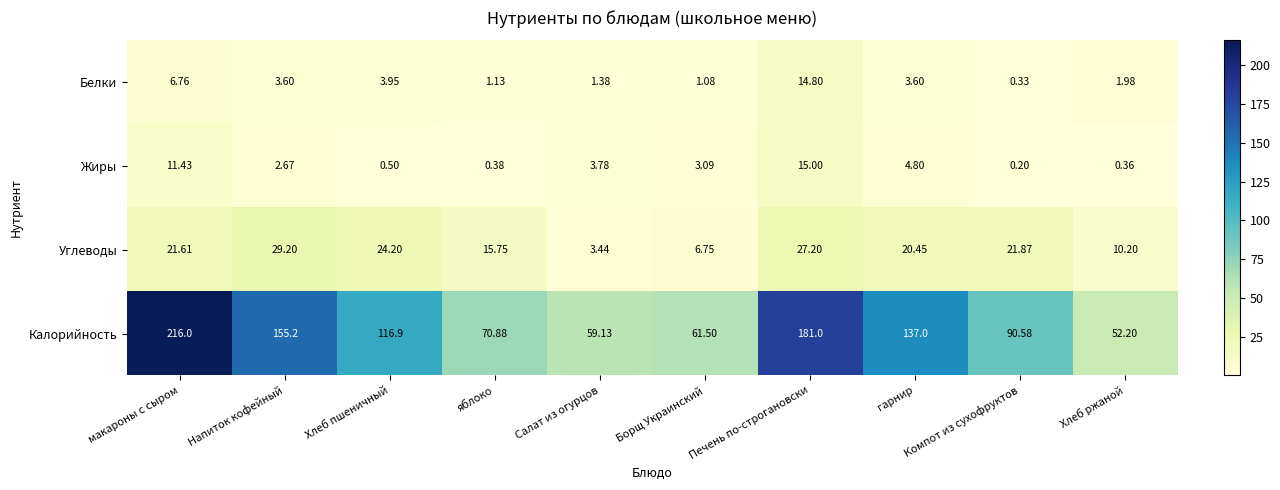

Which series has the largest range (max minus min)?

Калорийность